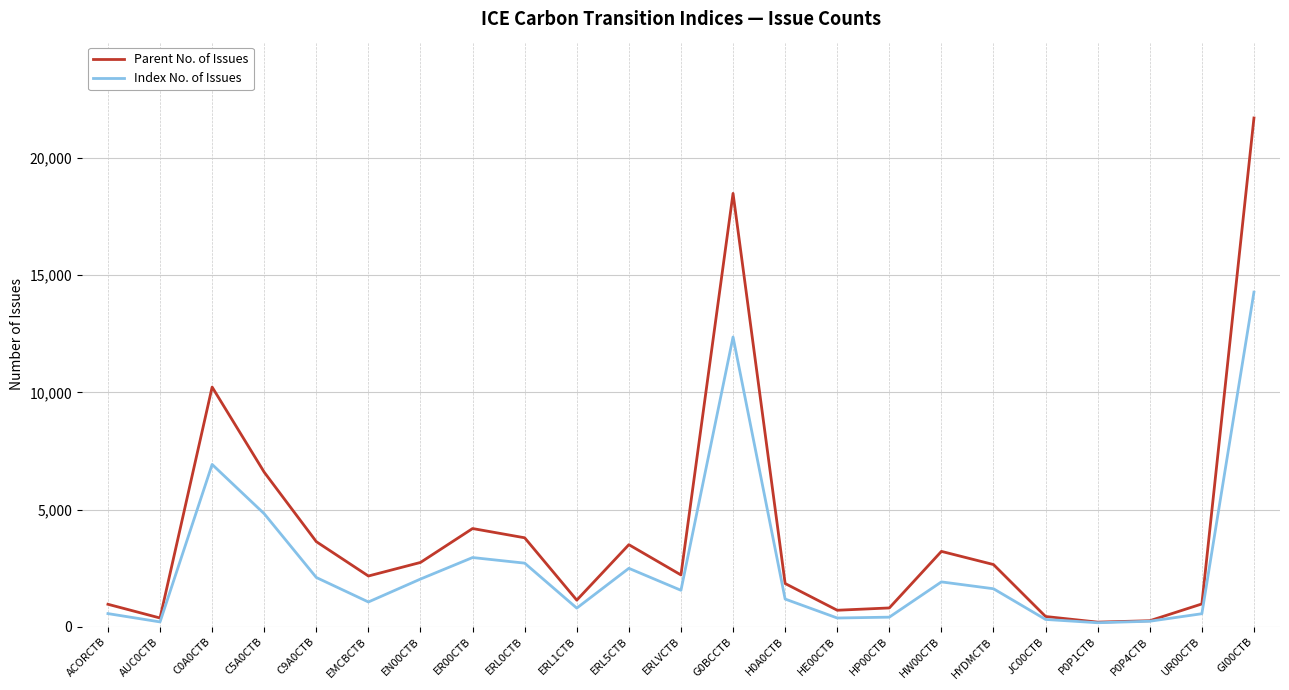

Which series changed the most between C0A0CTB and ERL5CTB?

Parent No. of Issues